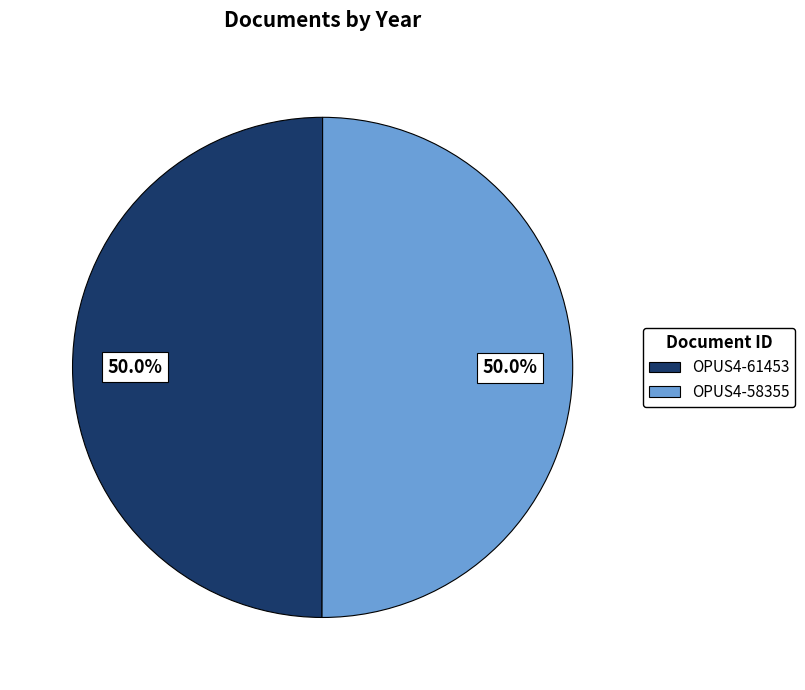

What is the total percentage of OPUS4-58355 and OPUS4-61453?

100.0%